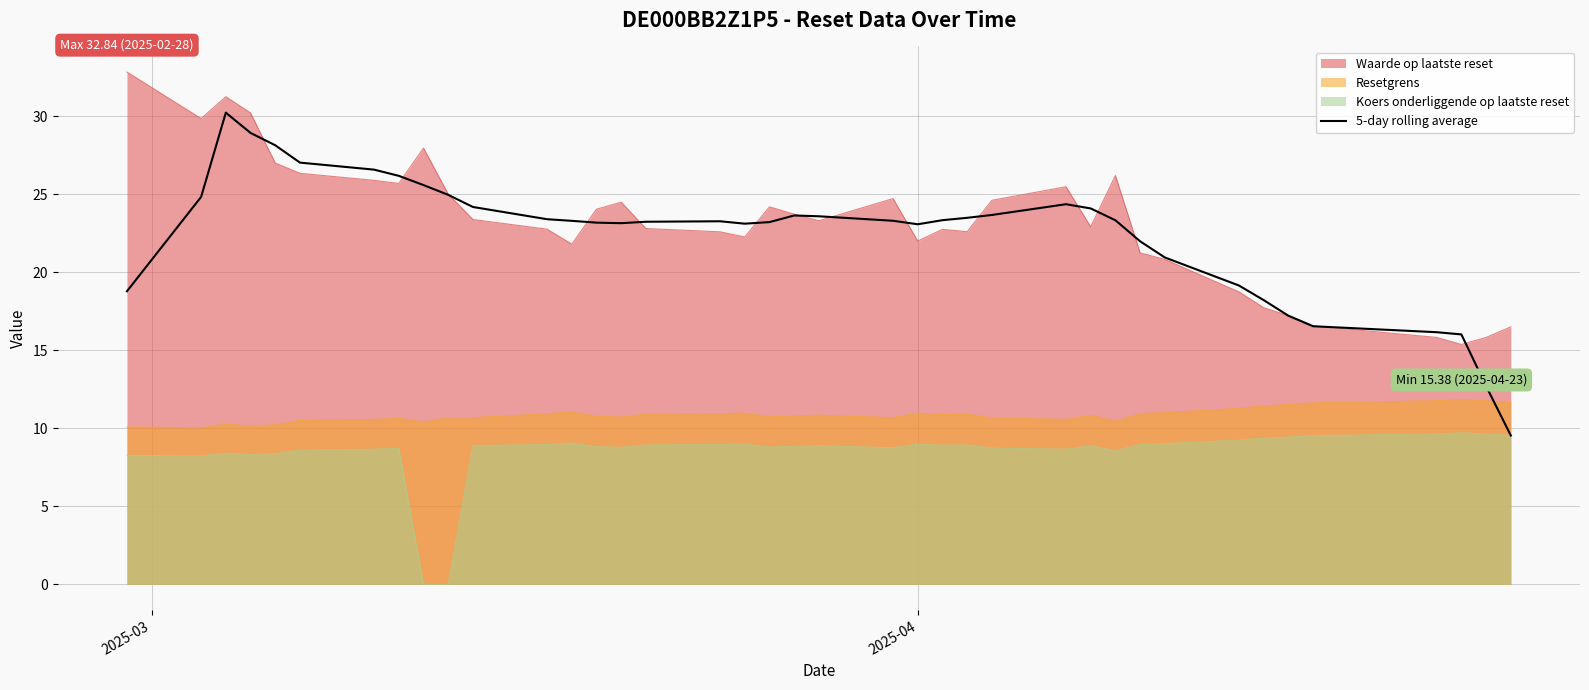

Which series has the largest range (max minus min)?

5-day rolling average